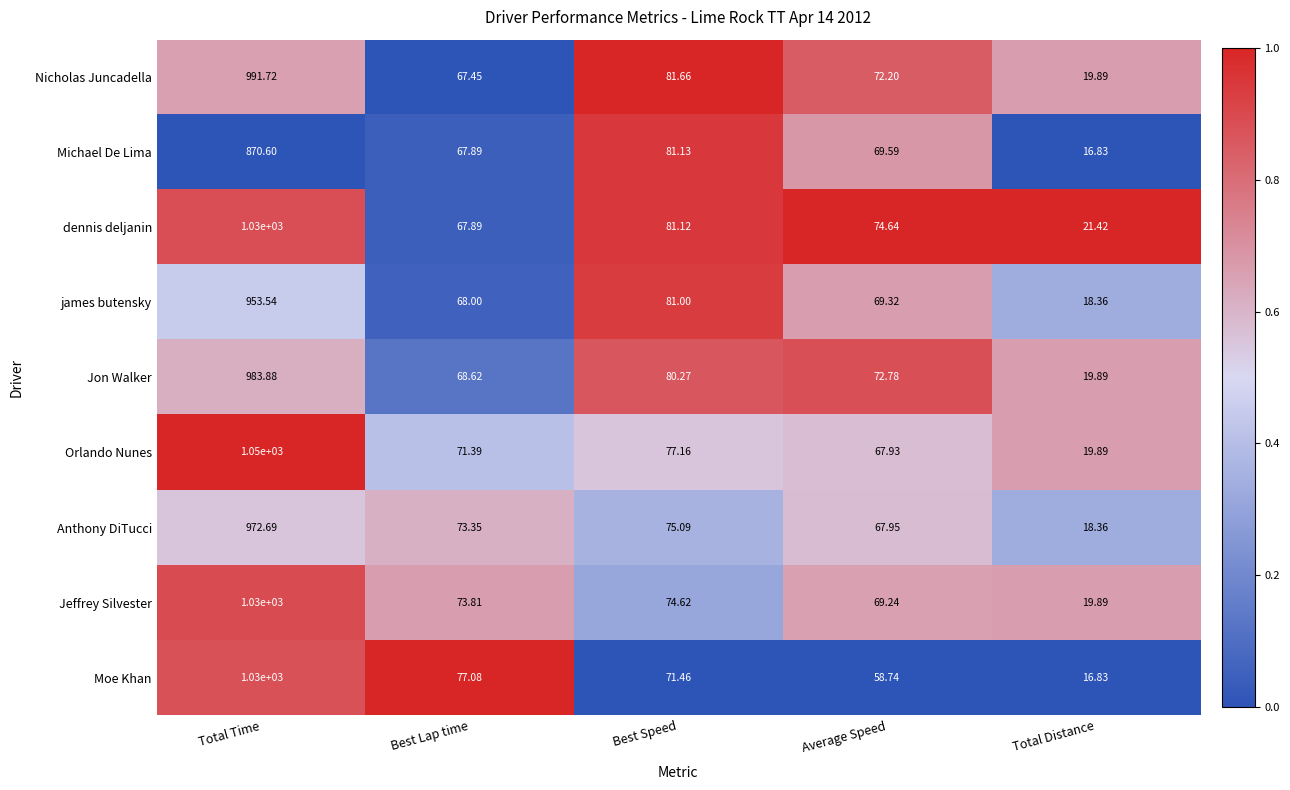

What is the total value across all series at Average Speed?

622.4